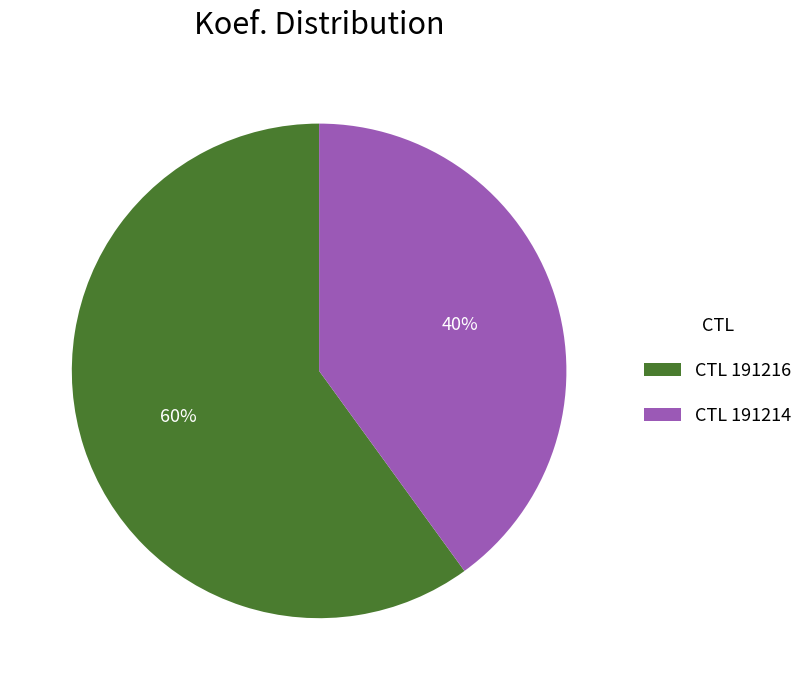

To the nearest percent, what percentage of the pie is CTL 191216?

60%